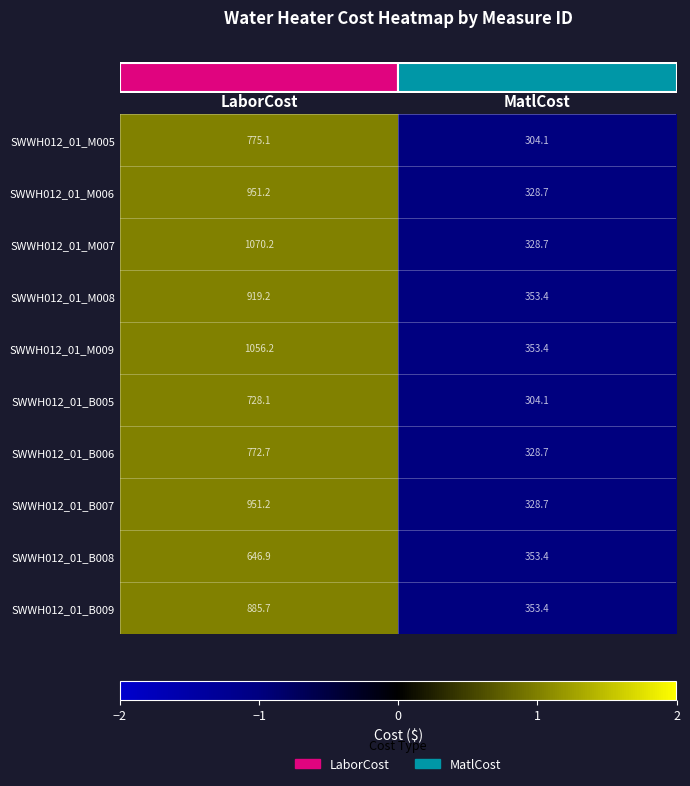

How many values in the SWWH012_01_M008 series exceed 919?

1